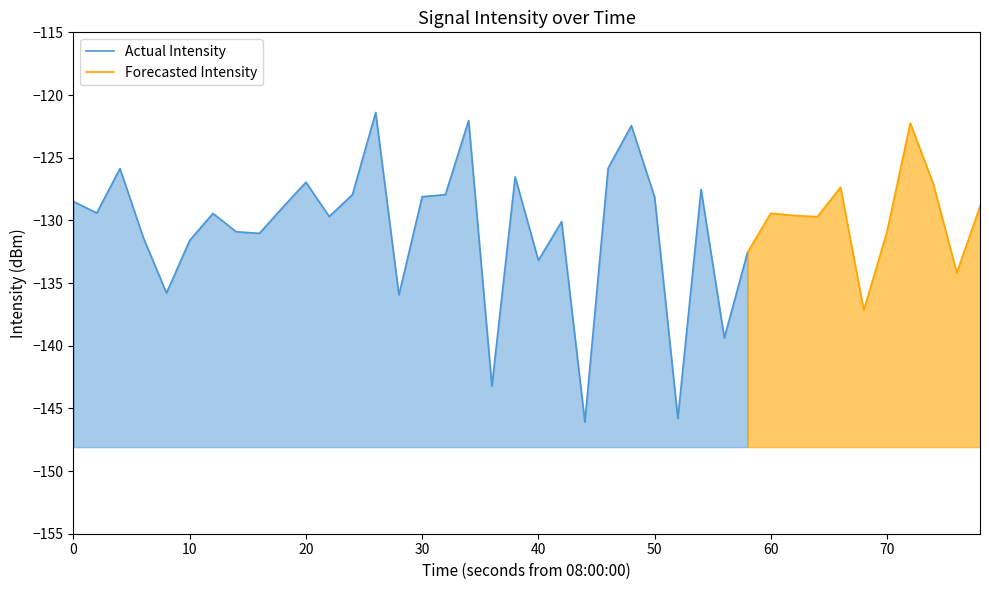

What is the smallest value displayed?

-146.1